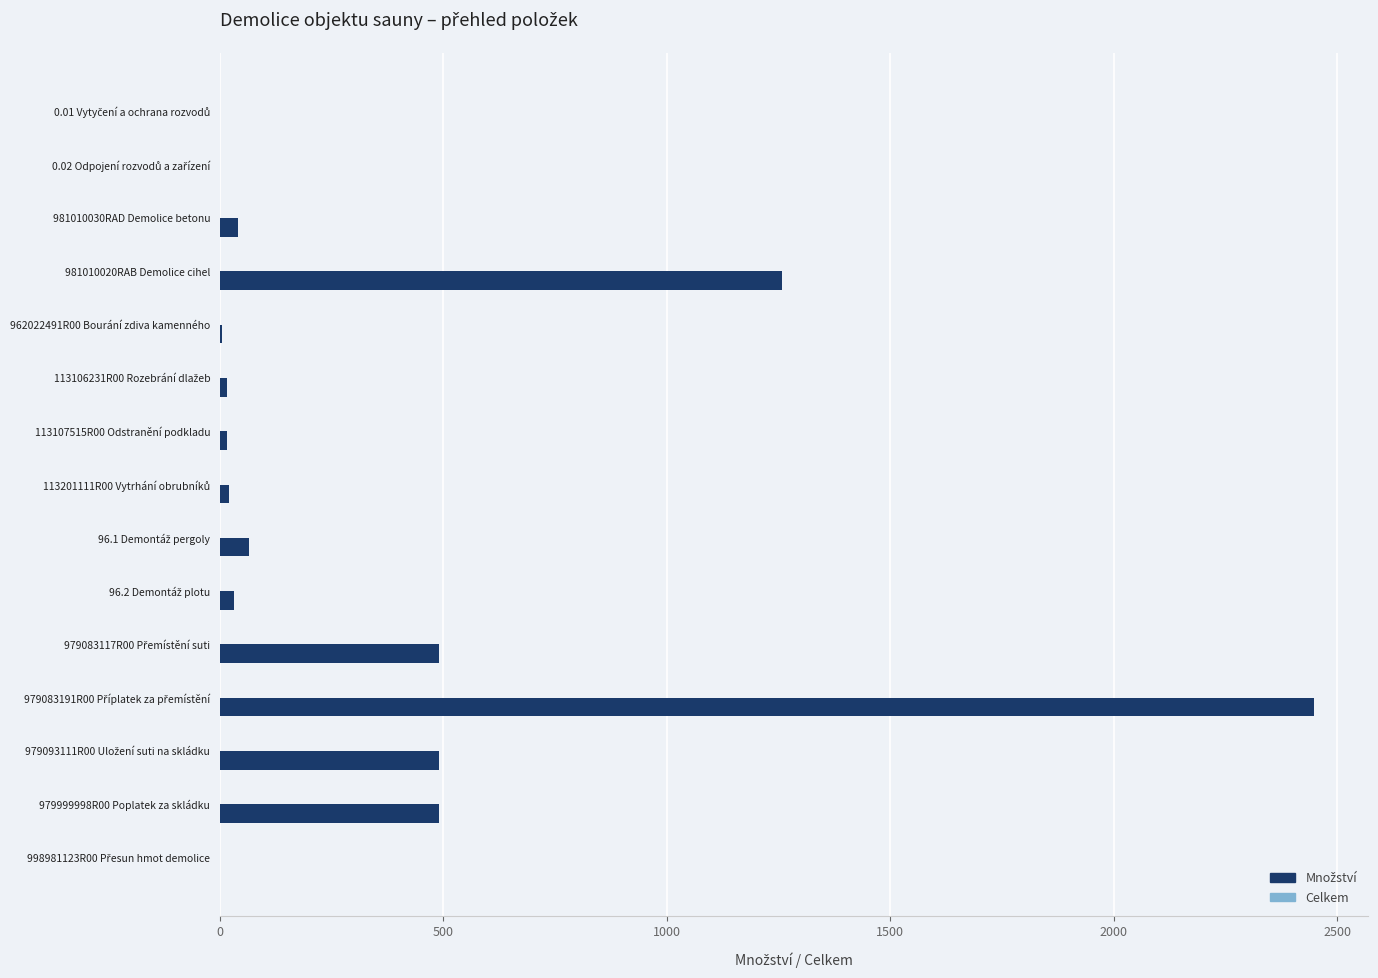

True or false: the data shows 2071.1 at 981010020RAB Demolice cihel.

False